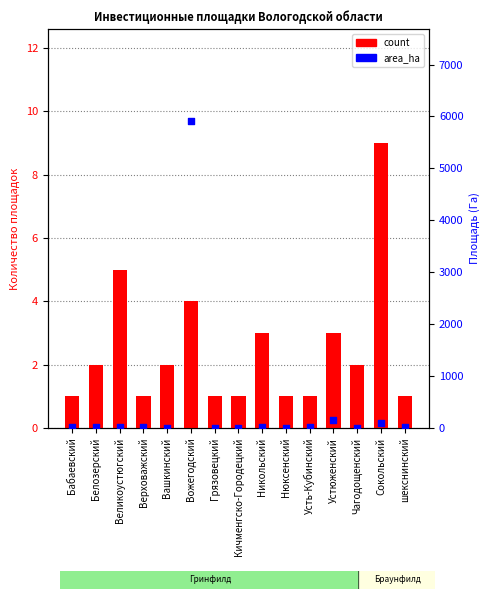

At how many categories does at least one series exceed 4929?

1